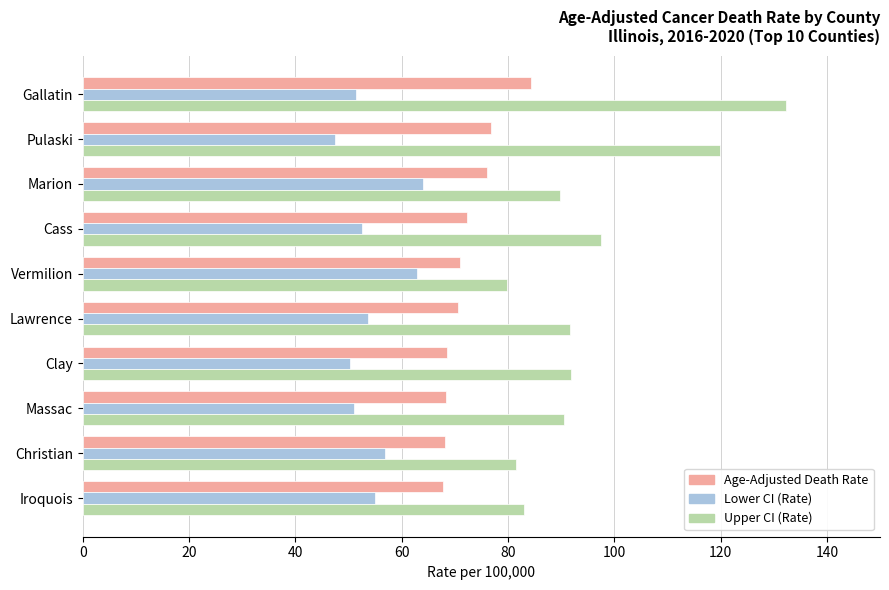

What is the approximate value of Age-Adjusted Death Rate at Cass?

72.3